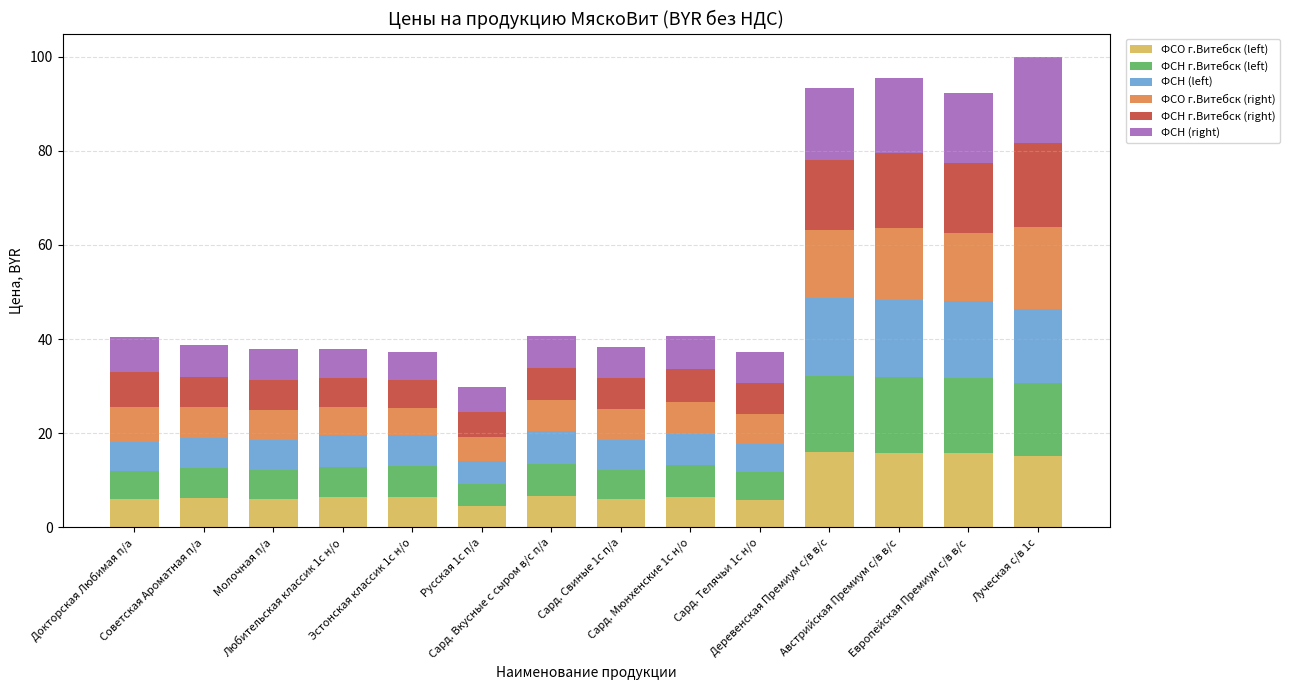

The ФСН (left) series shows 4.7 at Австрийская Премиум с/в в/с. True or false?

False